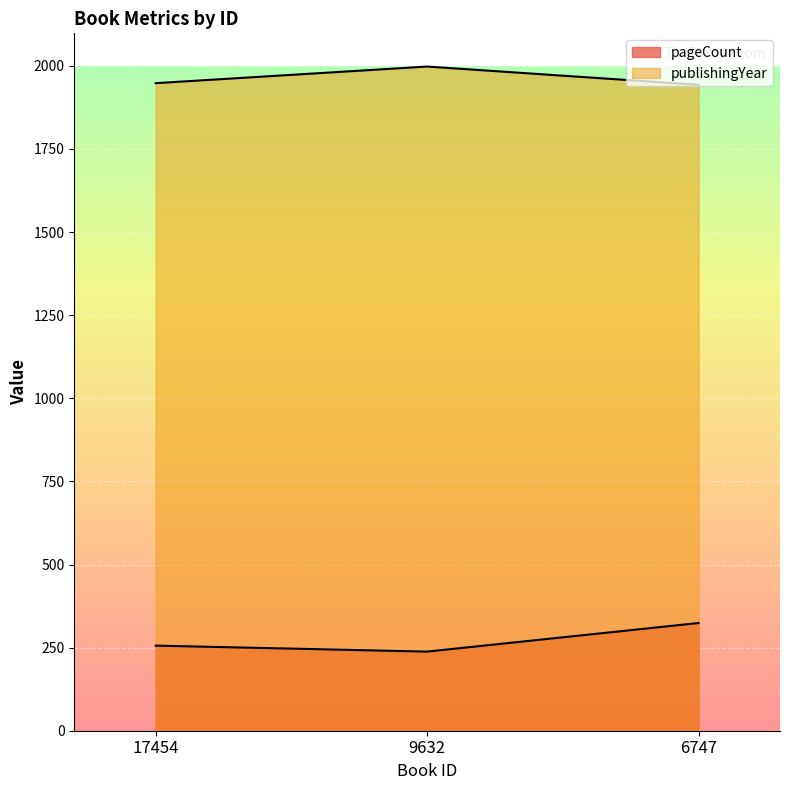

Reading right to left, transcribe all the data shown in this chart.

pageCount: 324	238	256
publishingYear: 1943	1998	1948